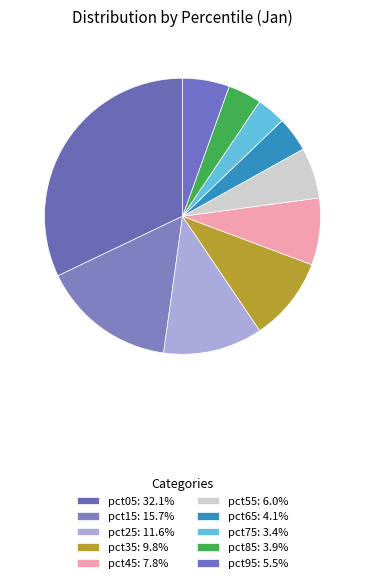

What portion of the pie excludes pct45?

92.2%